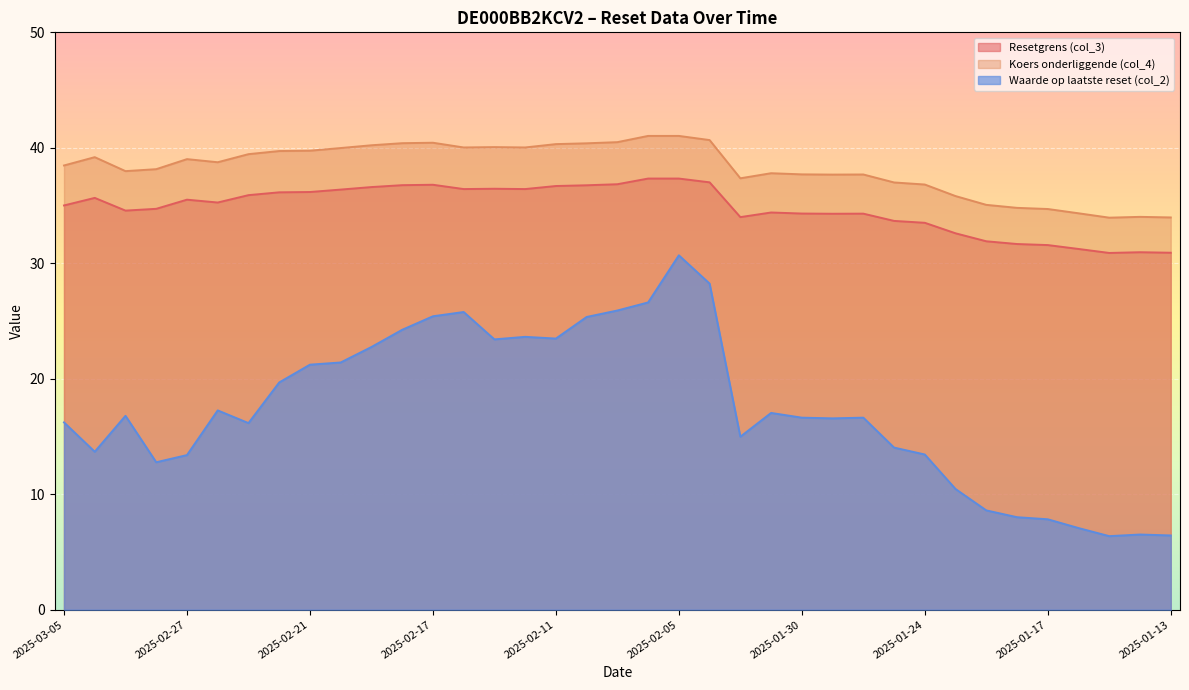

Reading left to right, extract all data points from this chart.

Resetgrens (col_3): 2025-03-05=35.0	2025-03-04=35.7	2025-03-03=34.6	2025-02-28=34.7	2025-02-27=35.5	2025-02-26=35.3	2025-02-25=35.9	2025-02-24=36.1	2025-02-21=36.2	2025-02-20=36.4	2025-02-19=36.6	2025-02-18=36.8	2025-02-17=36.8	2025-02-14=36.4	2025-02-13=36.5	2025-02-12=36.4	2025-02-11=36.7	2025-02-10=36.8	2025-02-07=36.8	2025-02-06=37.3	2025-02-05=37.3	2025-02-04=37.0	2025-02-03=34.0	2025-01-31=34.4	2025-01-30=34.3	2025-01-29=34.3	2025-01-28=34.3	2025-01-27=33.7	2025-01-24=33.5	2025-01-22=32.6	2025-01-21=31.9	2025-01-20=31.7	2025-01-17=31.6	2025-01-16=31.2	2025-01-15=30.9	2025-01-14=31.0	2025-01-13=30.9
Koers onderliggende (col_4): 2025-03-05=38.5	2025-03-04=39.2	2025-03-03=38.0	2025-02-28=38.1	2025-02-27=39.0	2025-02-26=38.8	2025-02-25=39.5	2025-02-24=39.7	2025-02-21=39.8	2025-02-20=40.0	2025-02-19=40.2	2025-02-18=40.4	2025-02-17=40.4	2025-02-14=40.0	2025-02-13=40.1	2025-02-12=40.0	2025-02-11=40.3	2025-02-10=40.4	2025-02-07=40.5	2025-02-06=41.0	2025-02-05=41.0	2025-02-04=40.7	2025-02-03=37.4	2025-01-31=37.8	2025-01-30=37.7	2025-01-29=37.7	2025-01-28=37.7	2025-01-27=37.0	2025-01-24=36.8	2025-01-22=35.8	2025-01-21=35.1	2025-01-20=34.8	2025-01-17=34.7	2025-01-16=34.3	2025-01-15=34.0	2025-01-14=34.0	2025-01-13=34.0
Waarde op laatste reset (col_2): 2025-03-05=16.2	2025-03-04=13.7	2025-03-03=16.8	2025-02-28=12.8	2025-02-27=13.4	2025-02-26=17.3	2025-02-25=16.2	2025-02-24=19.7	2025-02-21=21.2	2025-02-20=21.4	2025-02-19=22.8	2025-02-18=24.2	2025-02-17=25.4	2025-02-14=25.8	2025-02-13=23.4	2025-02-12=23.6	2025-02-11=23.5	2025-02-10=25.4	2025-02-07=25.9	2025-02-06=26.6	2025-02-05=30.7	2025-02-04=28.2	2025-02-03=15.0	2025-01-31=17.0	2025-01-30=16.6	2025-01-29=16.6	2025-01-28=16.6	2025-01-27=14.0	2025-01-24=13.4	2025-01-22=10.4	2025-01-21=8.6	2025-01-20=8.0	2025-01-17=7.8	2025-01-16=7.1	2025-01-15=6.4	2025-01-14=6.5	2025-01-13=6.4